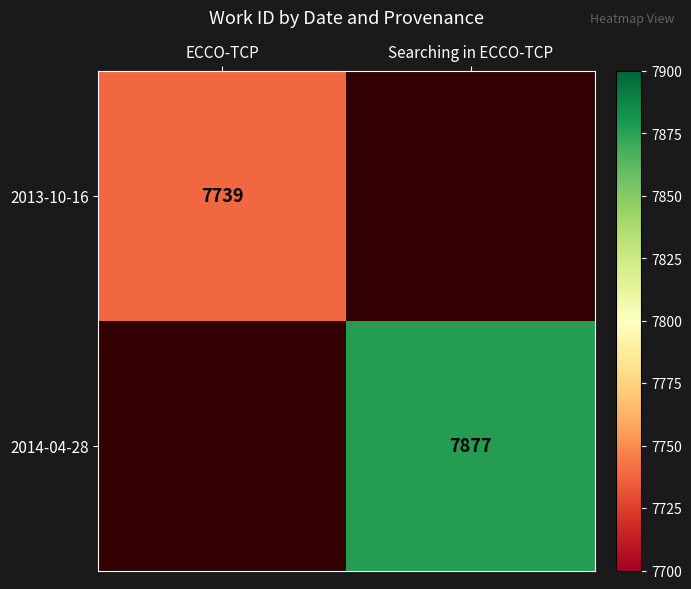

Is it true that 2014-04-28 equals 7877 at Searching in ECCO-TCP?

True